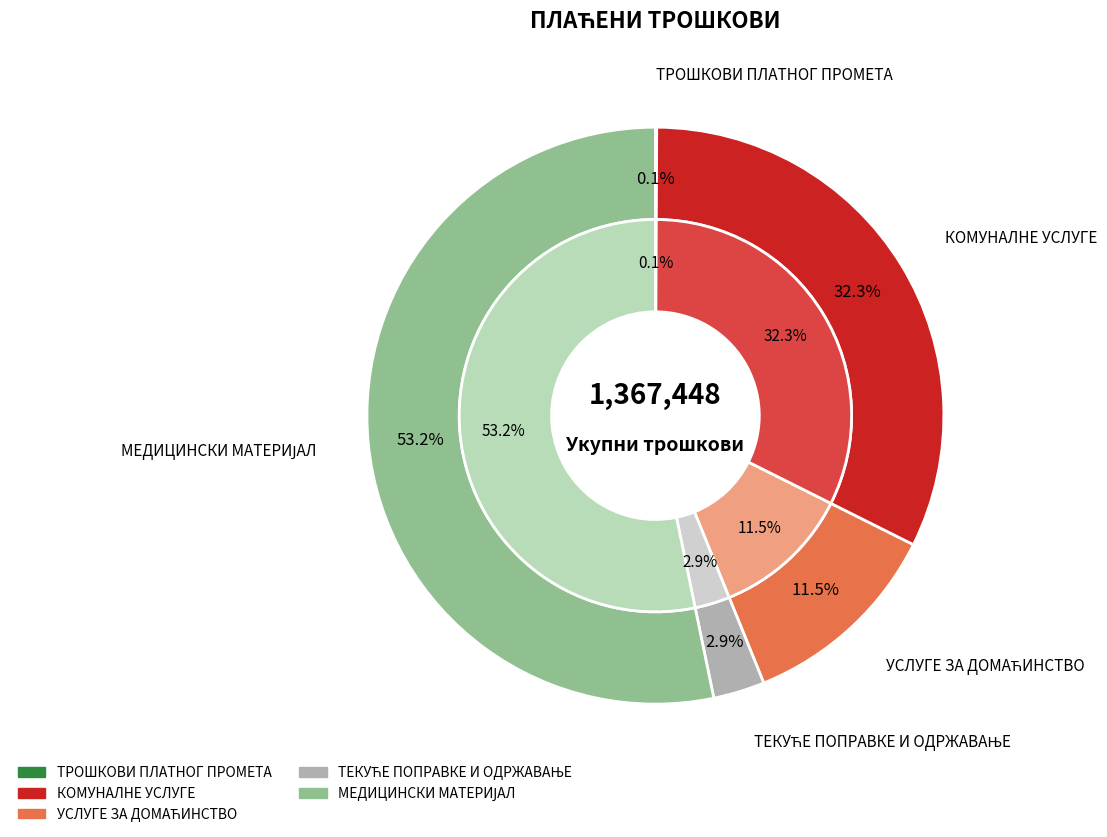

Which has a higher value, МЕДИЦИНСКИ И ЛАБОРАТОРИЈСКИ МАТЕРИЈАЛ or ТЕКУЋЕ ПОПРАВКЕ И ОДРЖАВАЊЕ ЗГРАДА?

МЕДИЦИНСКИ И ЛАБОРАТОРИЈСКИ МАТЕРИЈАЛ